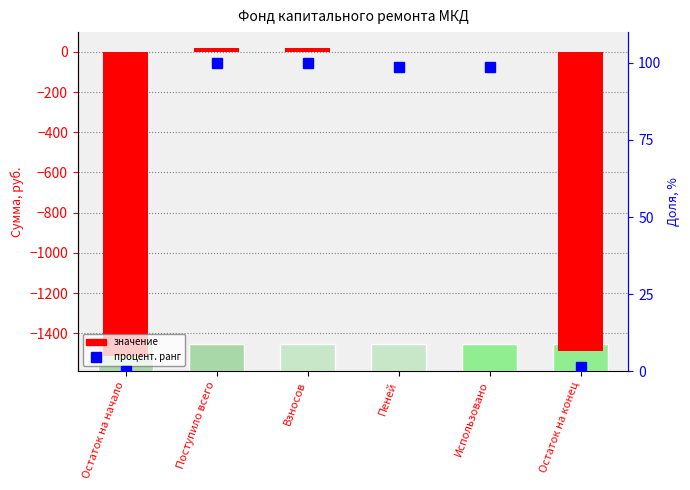

At which label does процент. ранг reach its minimum?

Остаток на начало